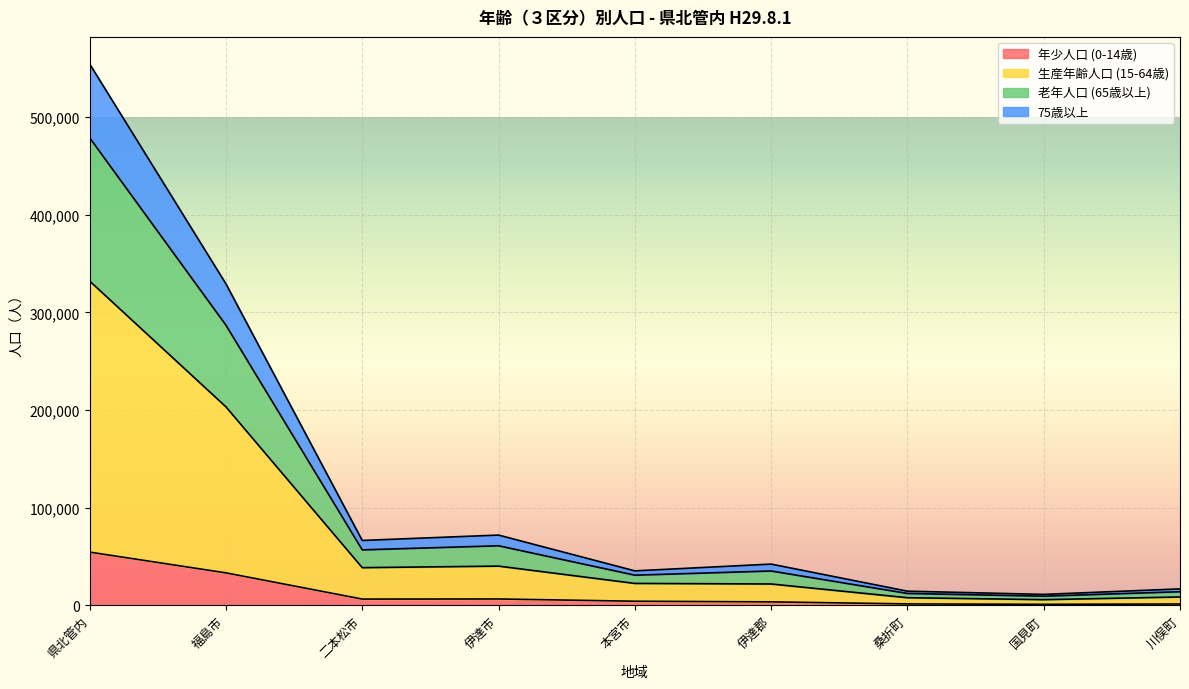

What is the total value across all series at 県北管内?

554614